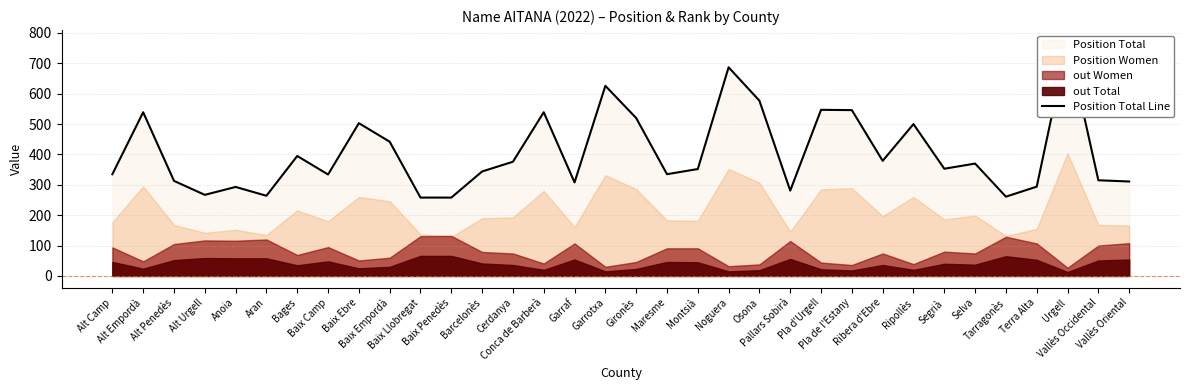

The value at Baix Llobregat is 258. True or false?

True